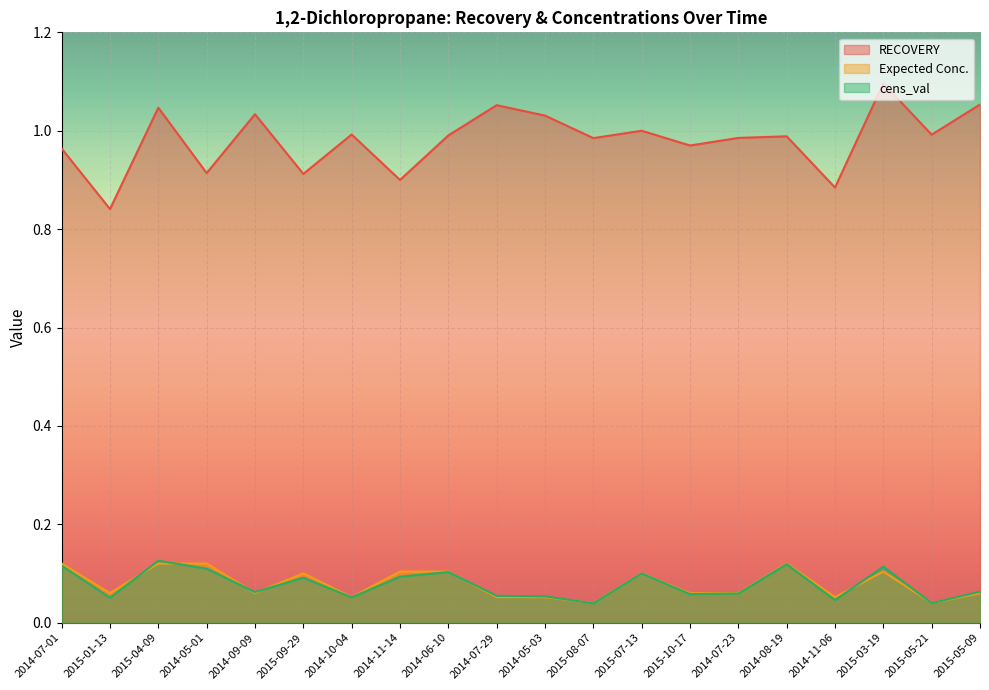

Rank the series by their maximum value, from highest to lowest.

RECOVERY, cens_val, Expected Conc.